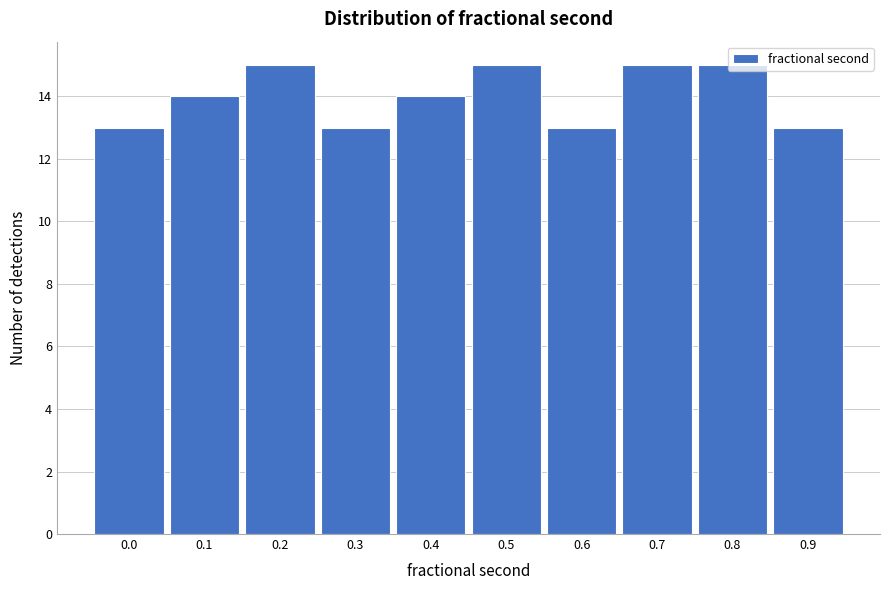

Is it true that the value at 0.1 is 24?

False